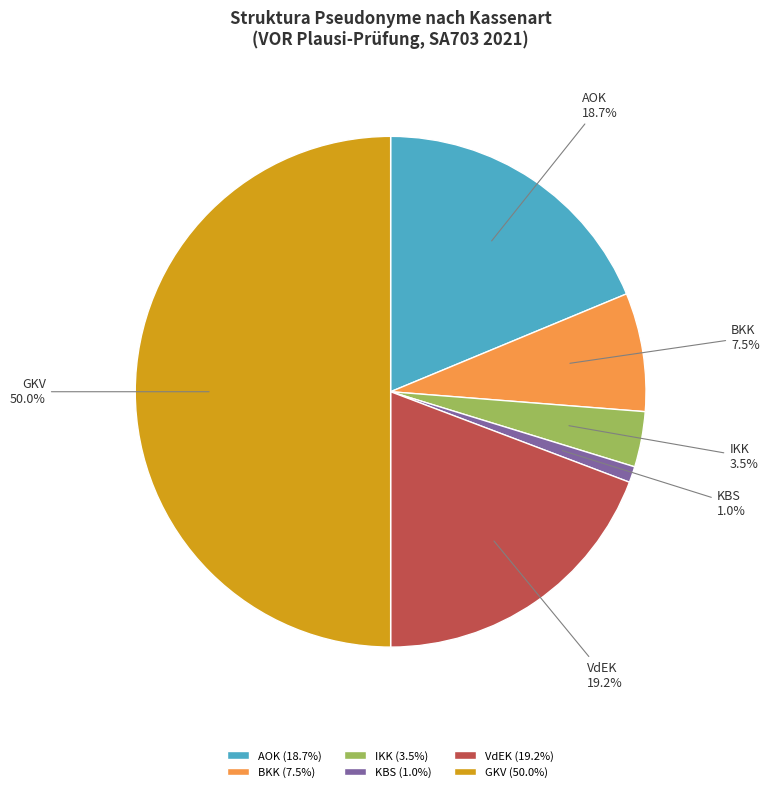

Approximately how many times larger is the value at AOK compared to IKK?

5.3